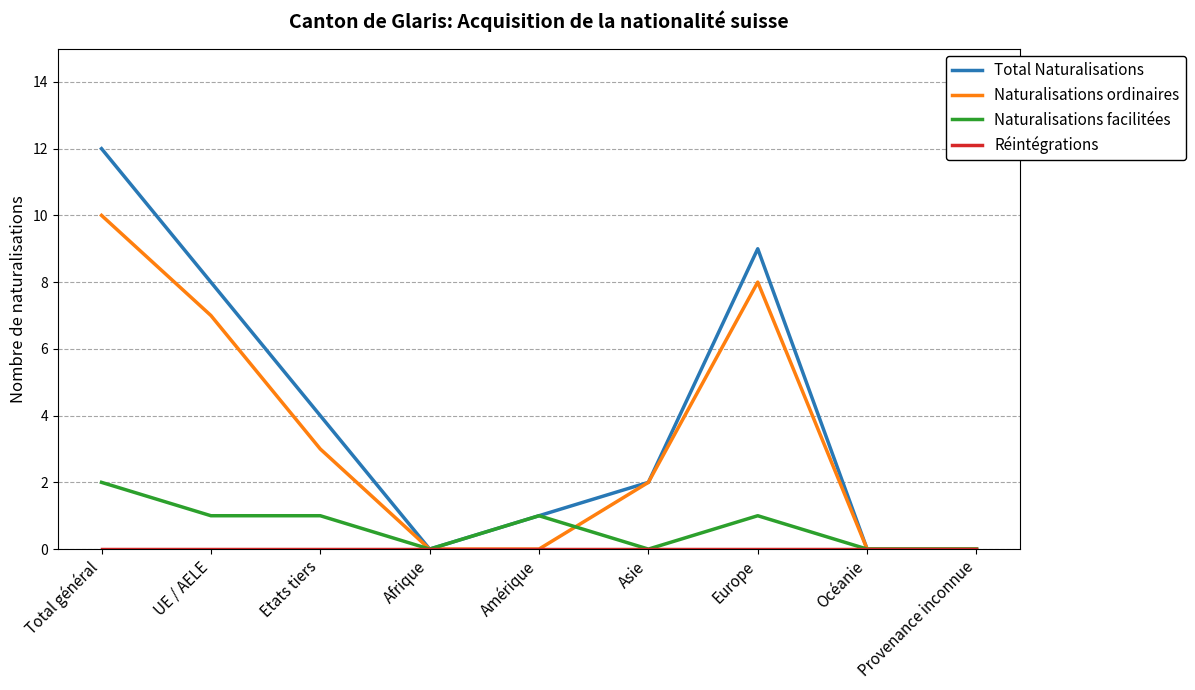

Between Total général and Océanie, which series saw the biggest shift?

Total Naturalisations